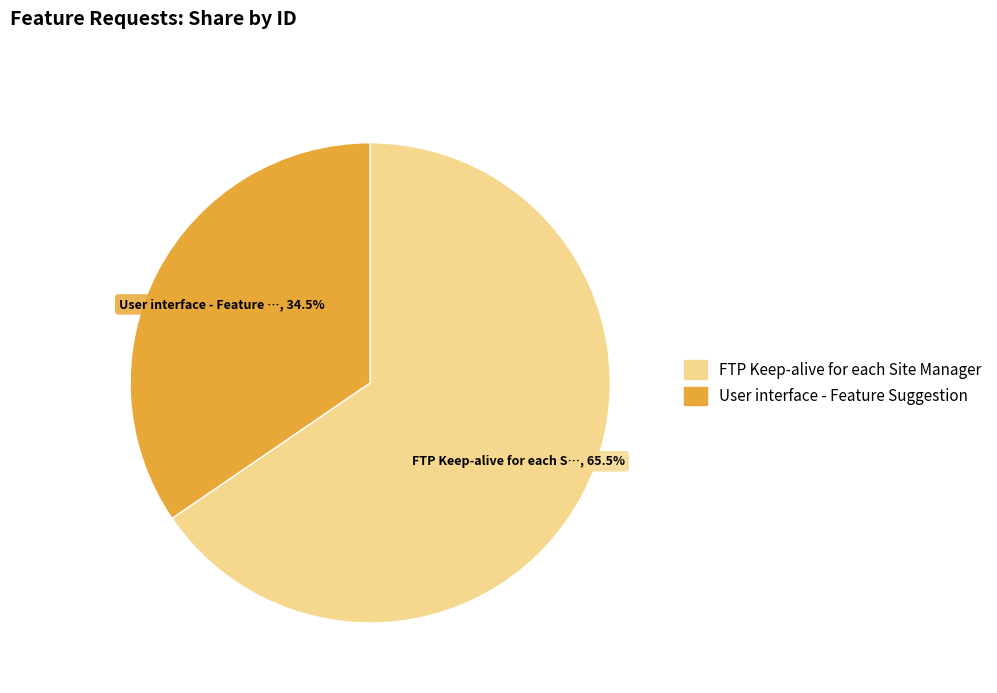

Which category accounts for the majority?

FTP Keep-alive for each Site Manager